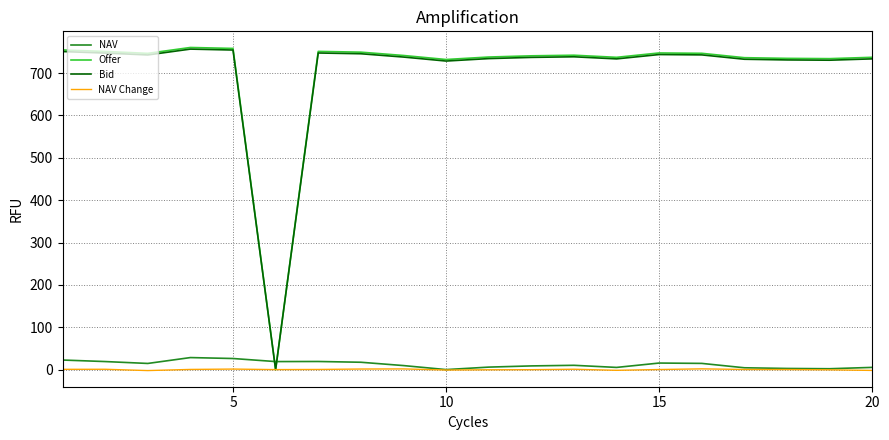

What is the maximum value shown in the chart?

760.5